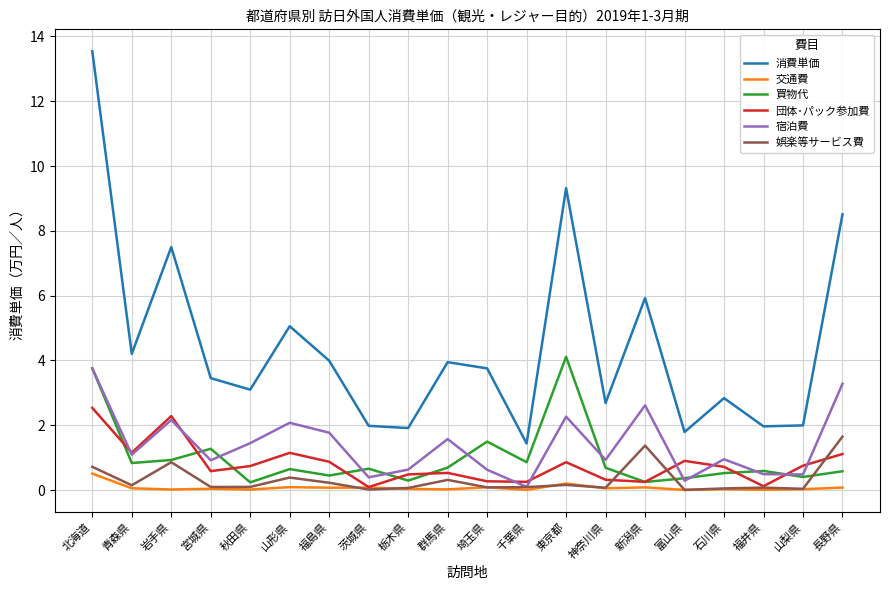

Rank the series by their maximum value, from highest to lowest.

消費単価, 買物代, 宿泊費, 団体･パック参加費, 娯楽等サービス費, 交通費